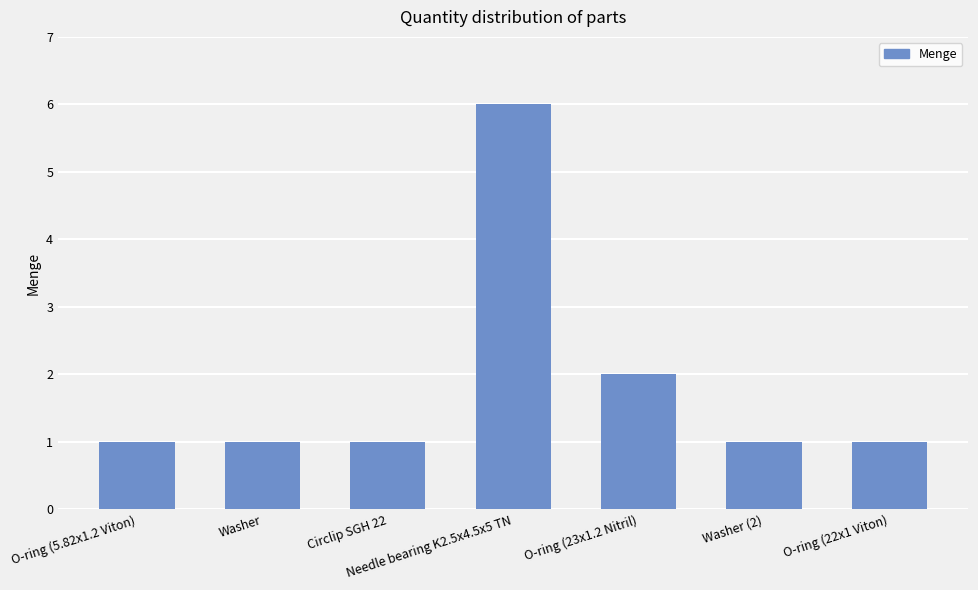

What is the label of the 3rd bar from the left?

Circlip SGH 22